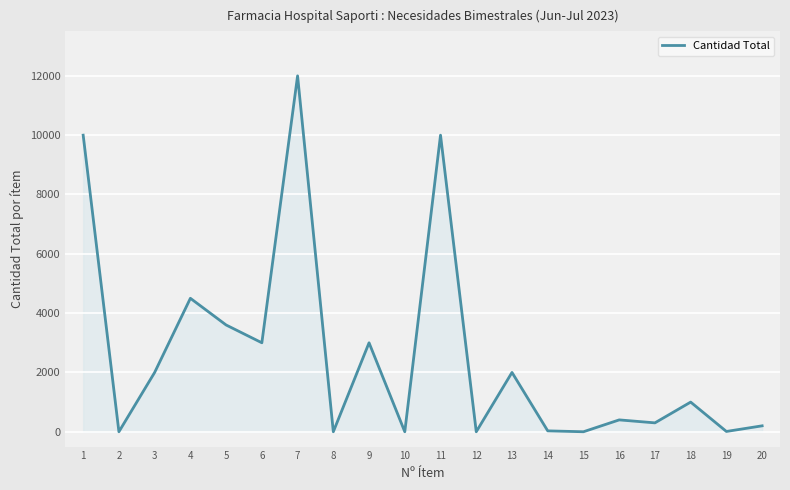

Approximately how many times larger is the value at 5 compared to 16?

9.0